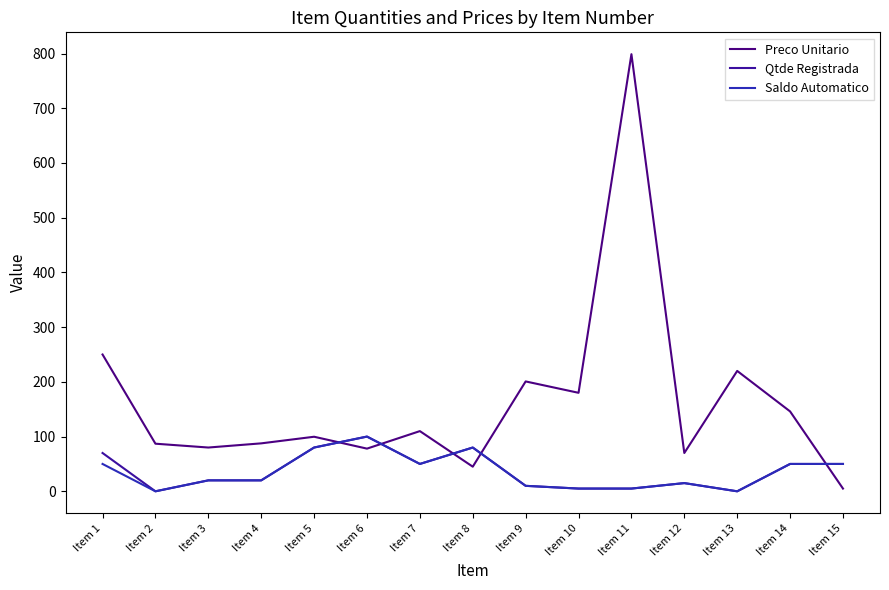

What is the maximum value shown in the chart?

798.8